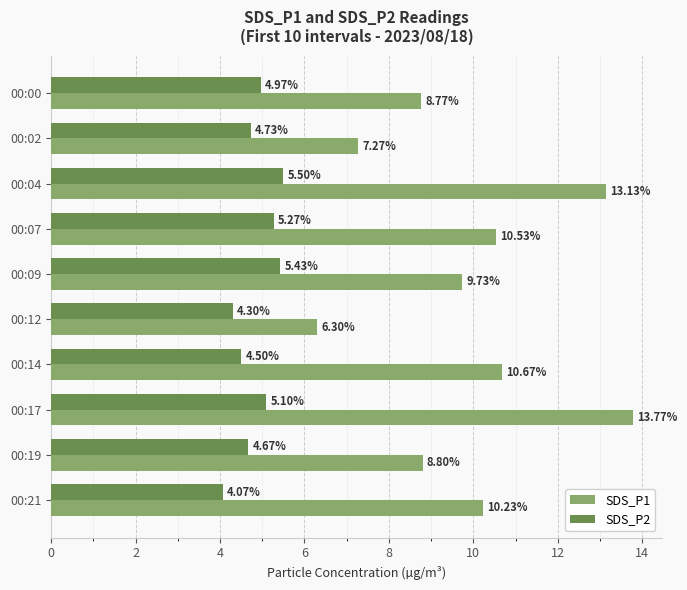

What is the difference between the maximum and minimum values in the SDS_P2 series?

1.4